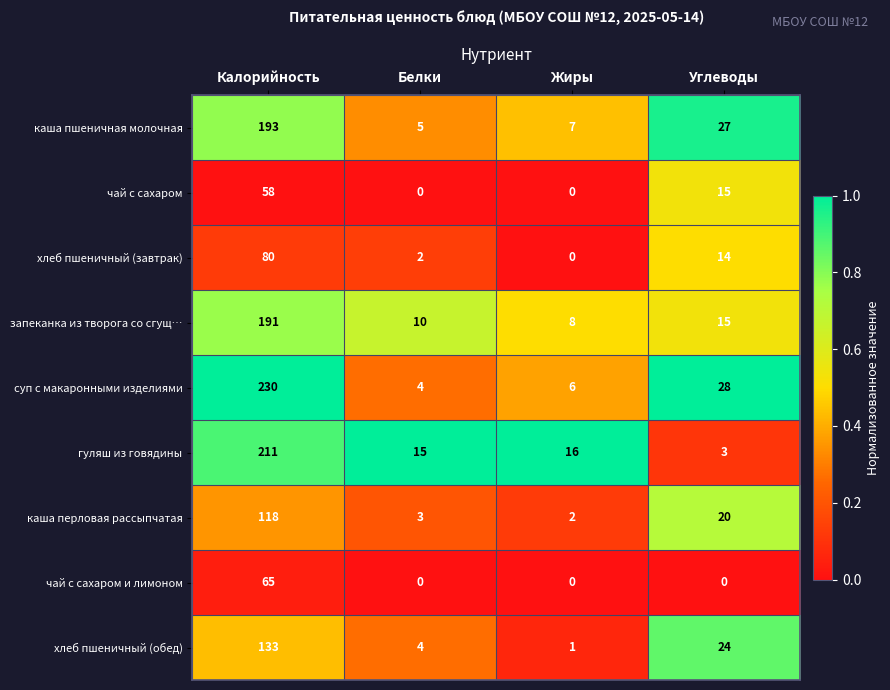

What is the difference between the highest and lowest values at Углеводы?

28